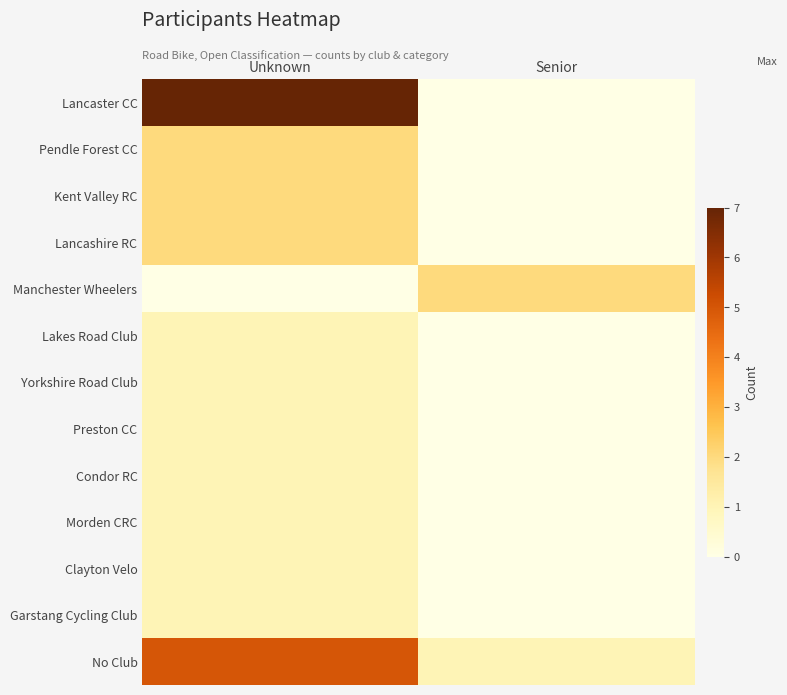

Which series has the largest total across all categories?

Lancaster CC